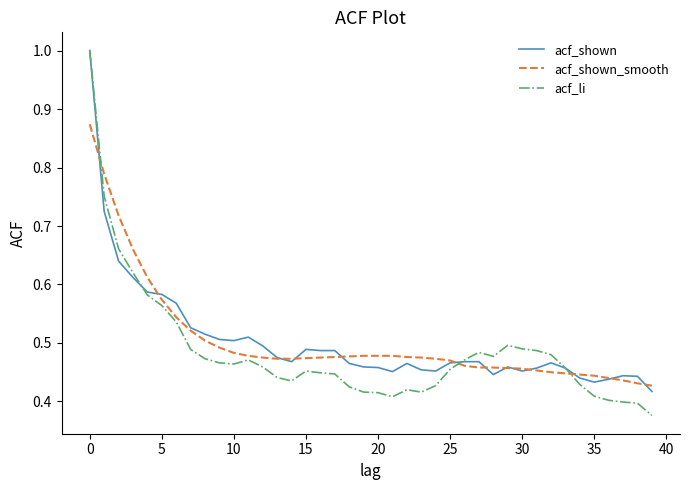

How many acf_shown_smooth values are between 0 and 1?

40